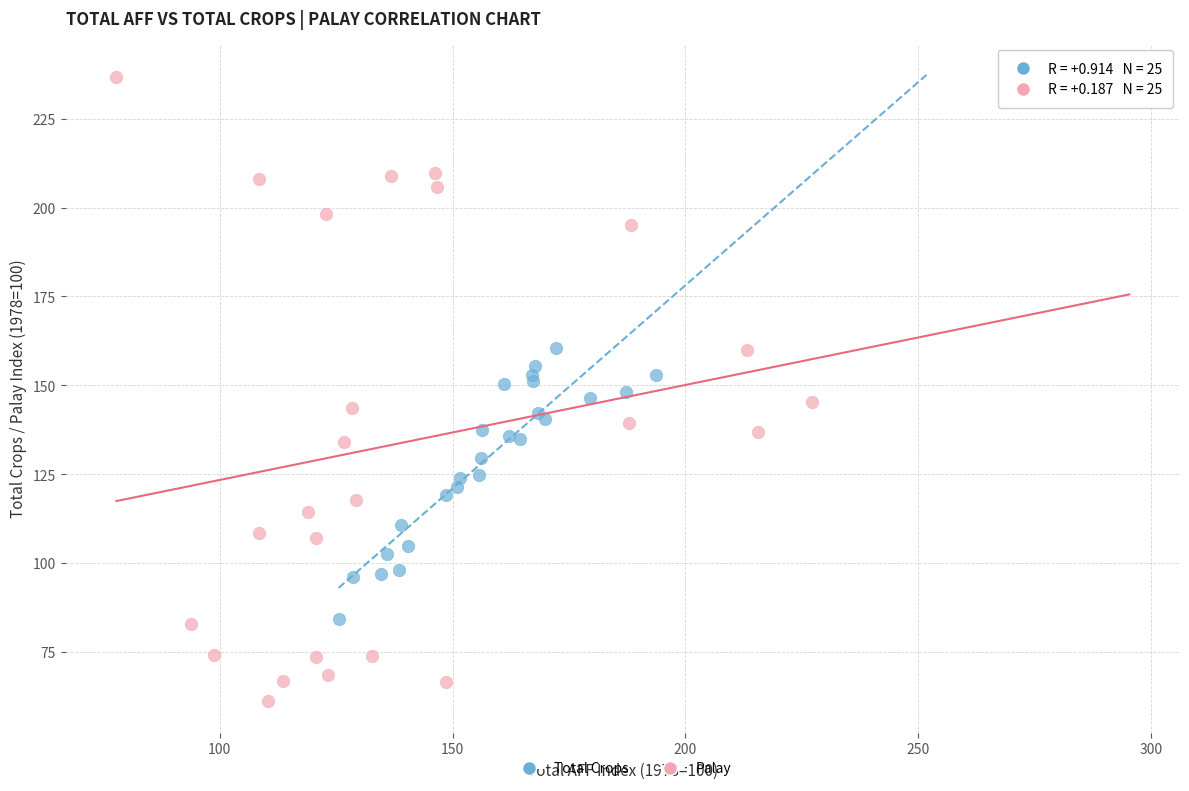

Which series reaches the minimum Y coordinate?

Palay